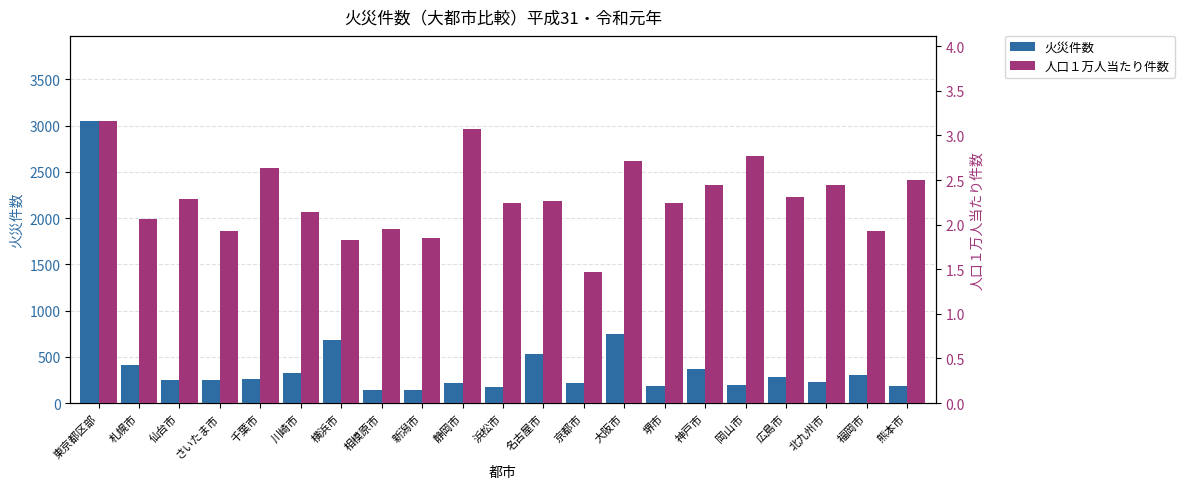

What is the difference between the maximum and second lowest values in the 火災件数 series?

2906.0